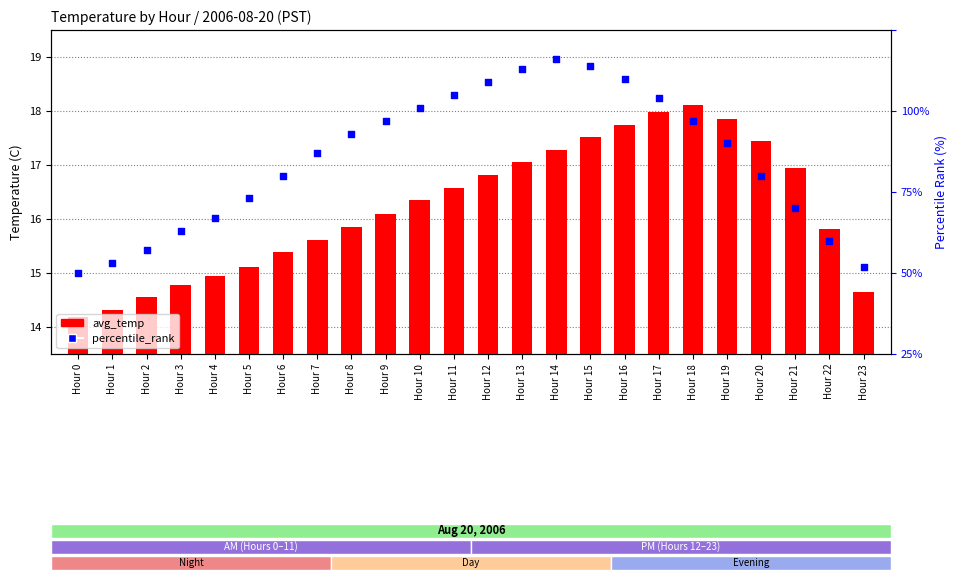

What are all the series names shown in the legend?

avg_temp, percentile_rank